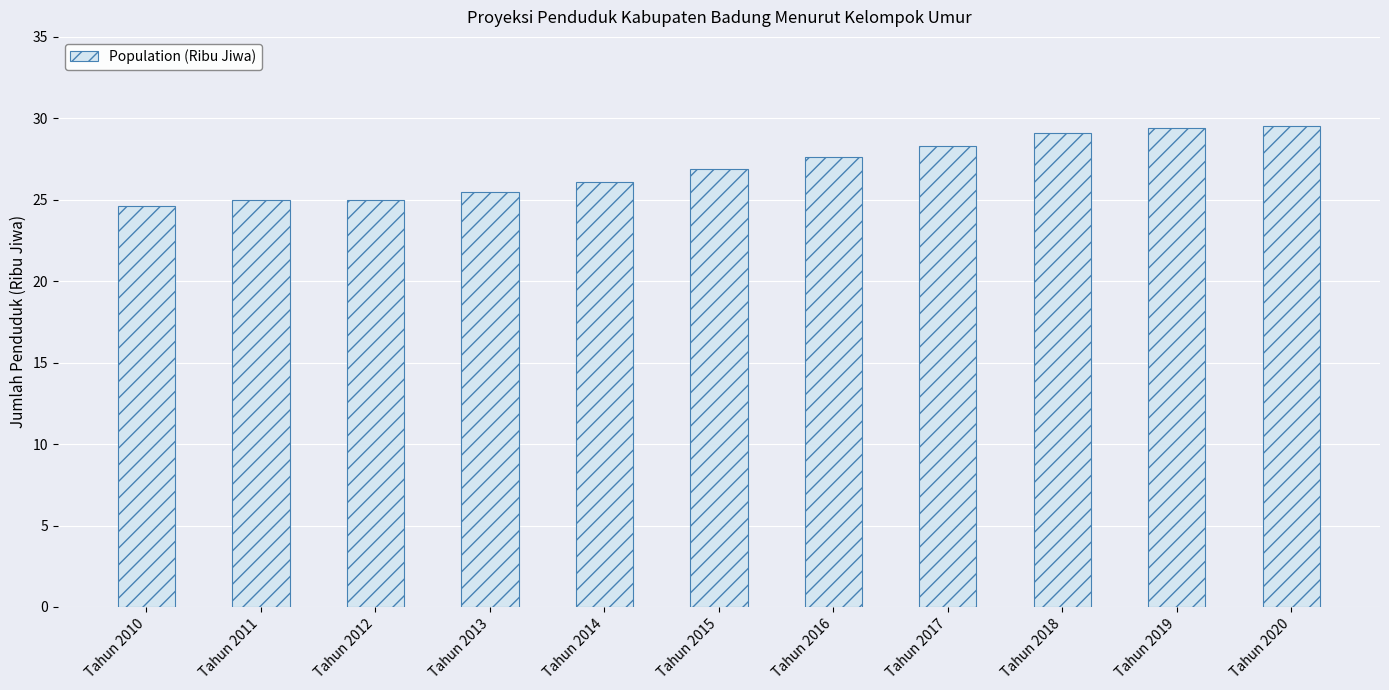

What is the smallest value displayed?

24.6